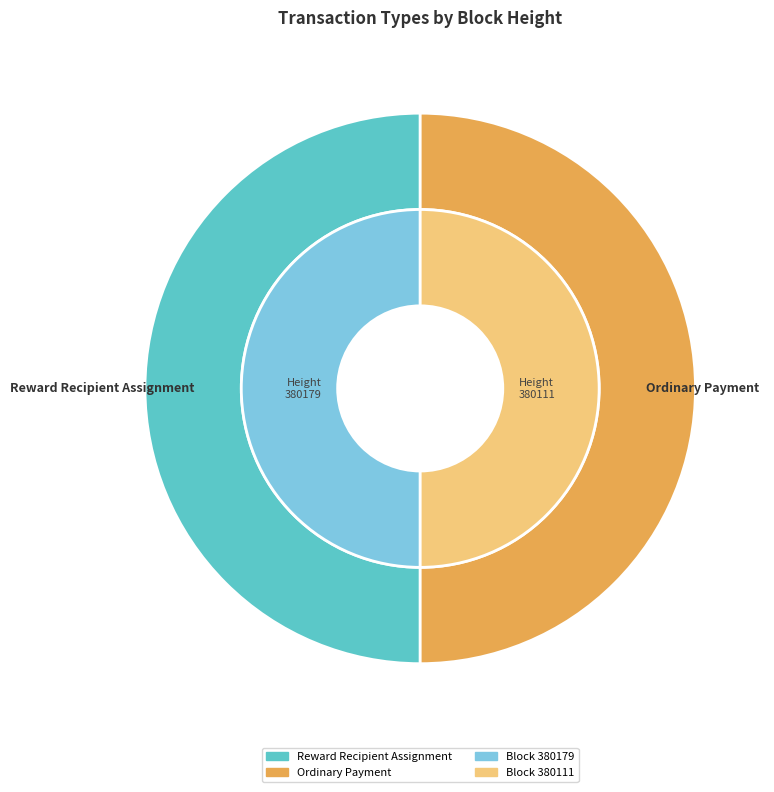

To the nearest percent, what is the average slice percentage?

50%